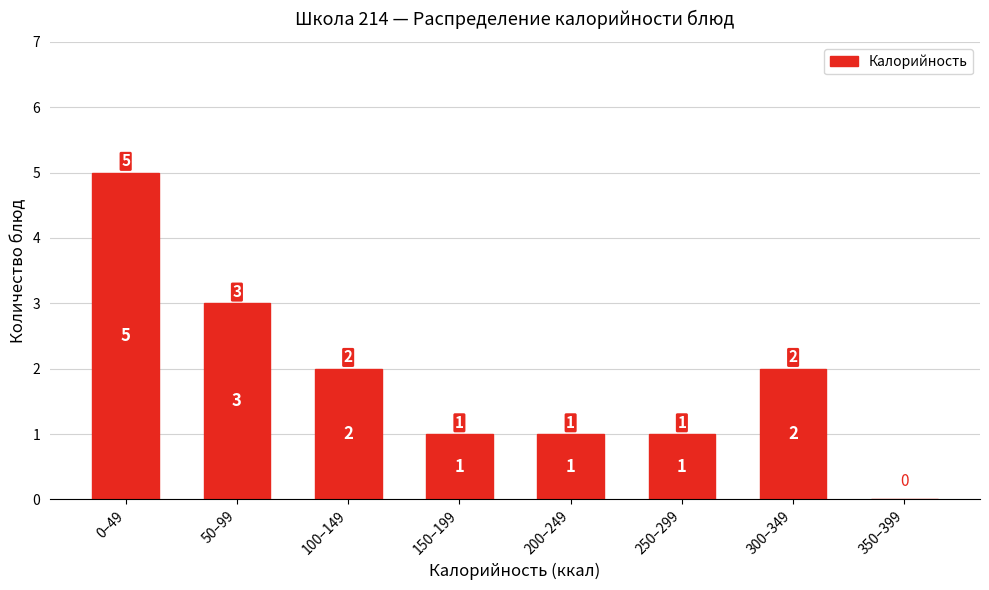

Reading left to right, what are all the values shown in this chart?

0–49=5	50–99=3	100–149=2	150–199=1	200–249=1	250–299=1	300–349=2	350–399=0